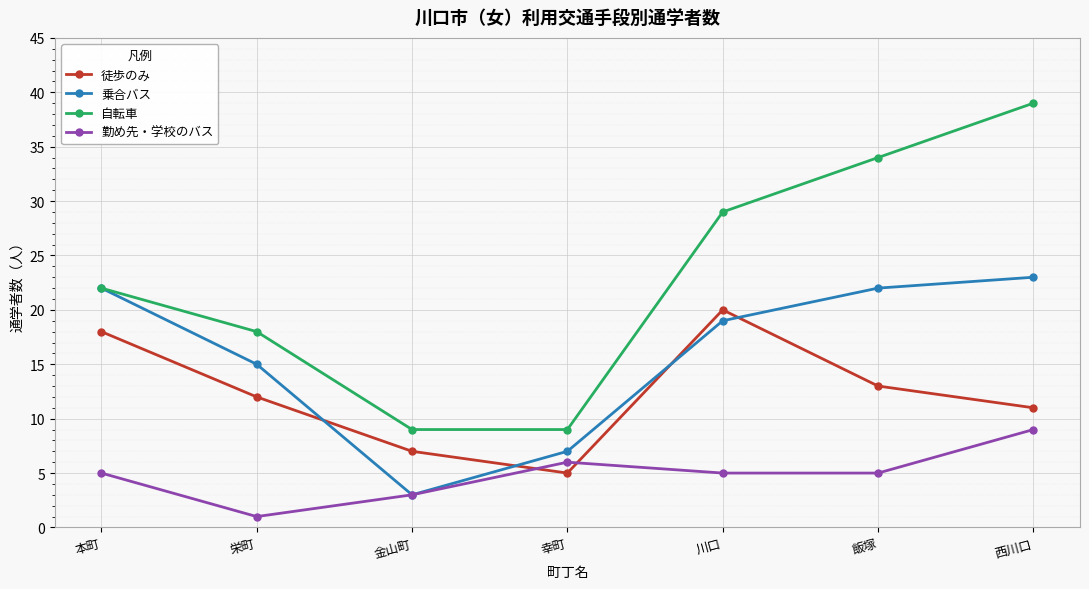

How many 自転車 values are between 9 and 34?

6